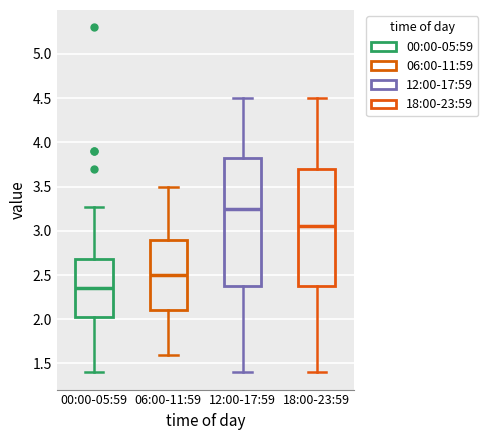

Comparing the boxes themselves (not the whiskers), which one is the tallest?

12:00-17:59